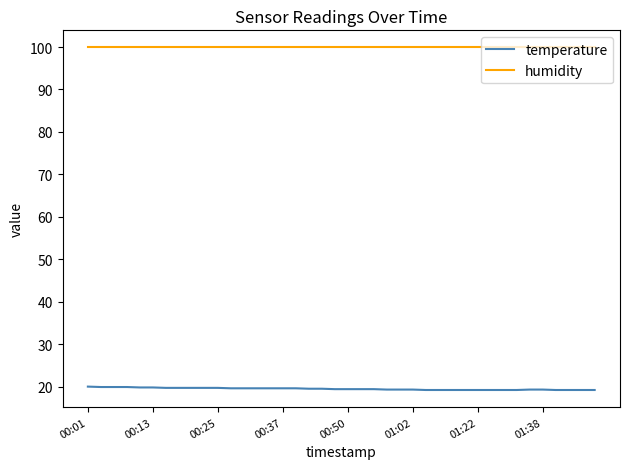

Rank the series by their maximum value, from lowest to highest.

temperature, humidity